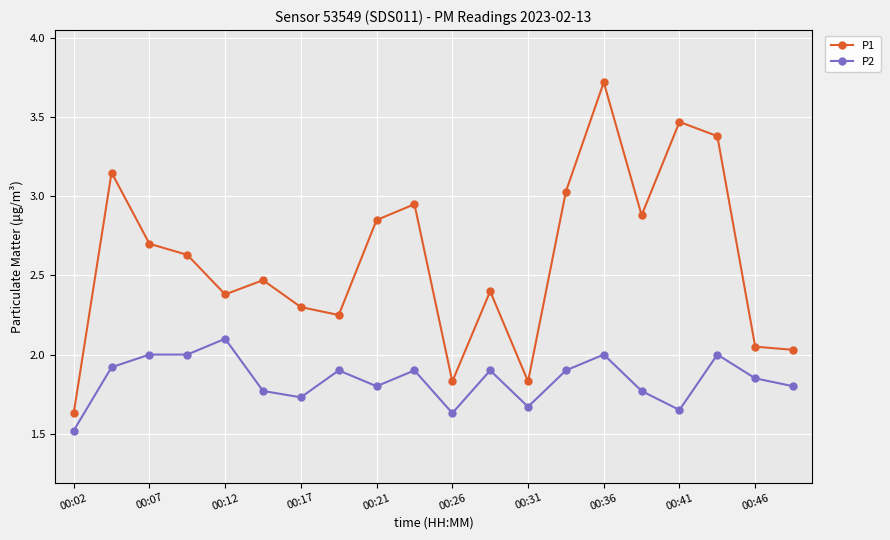

True or false: P1 has more than 2 interior local peaks.

True